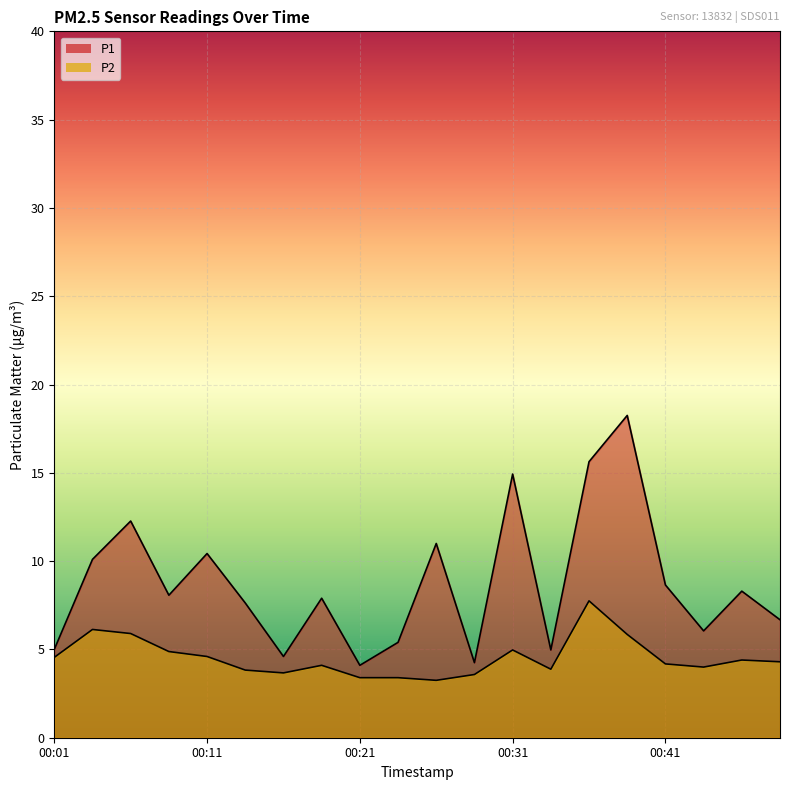

What is the value of the P1 point at the 11th from the left?

11.0